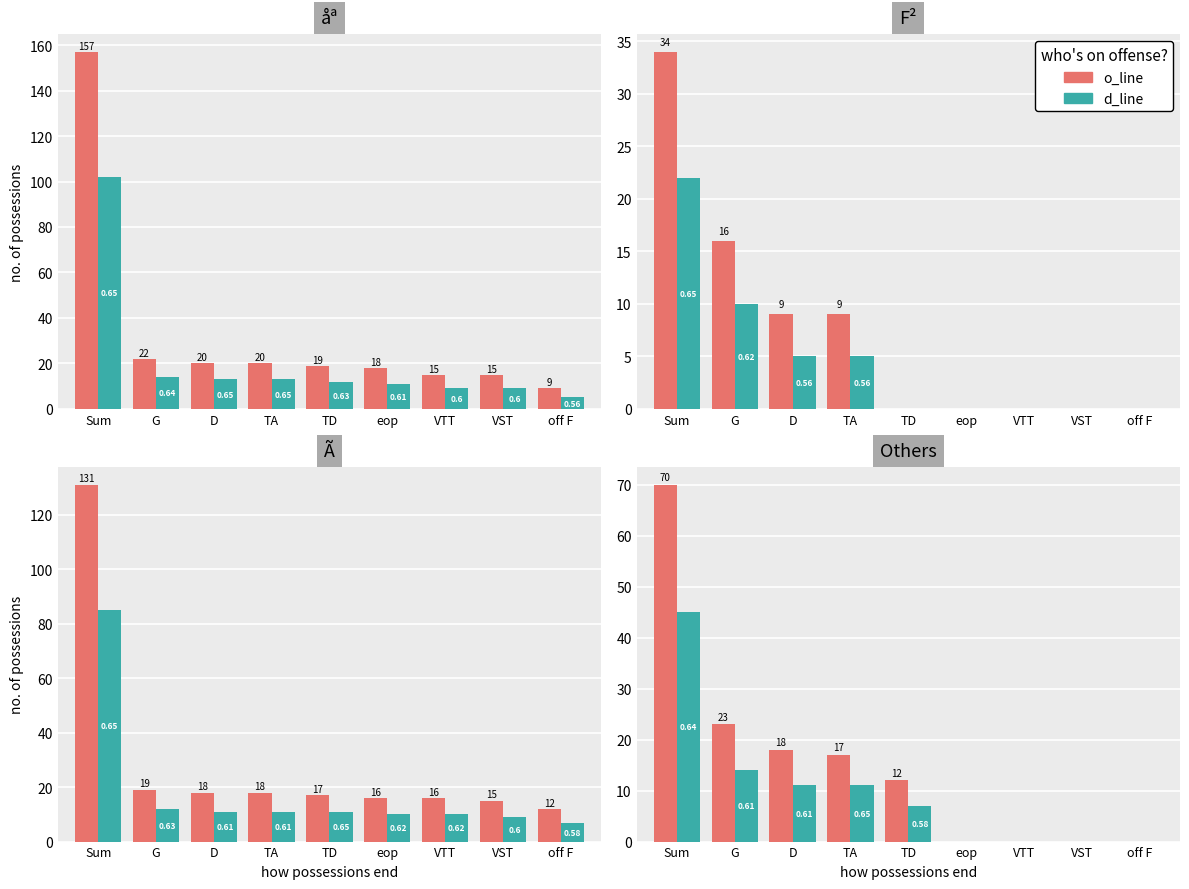

How many data points does each series have?

9